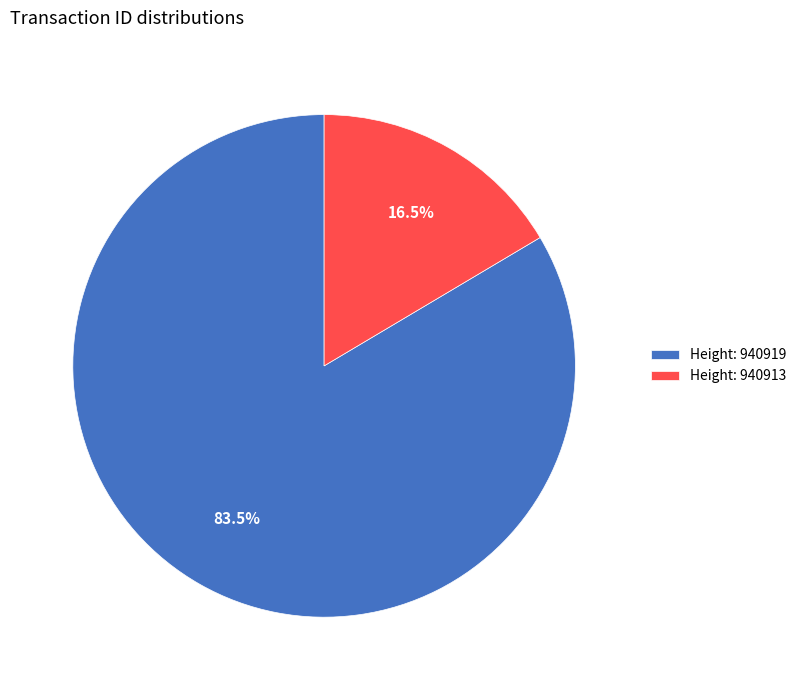

What is the ratio of the value at Height: 940919 to the value at Height: 940913?

5.1